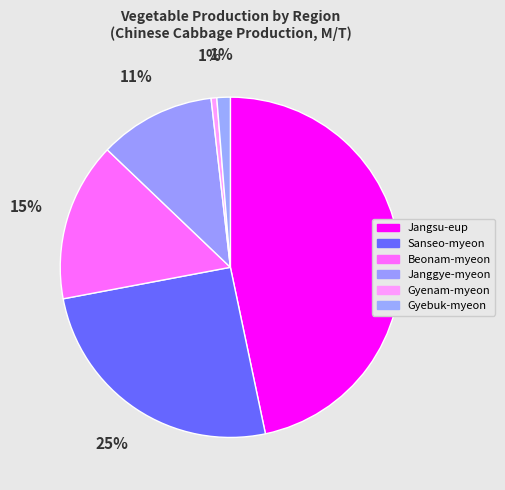

What is the change in value from Jangsu-eup to Gyebuk-myeon?

-1647.3